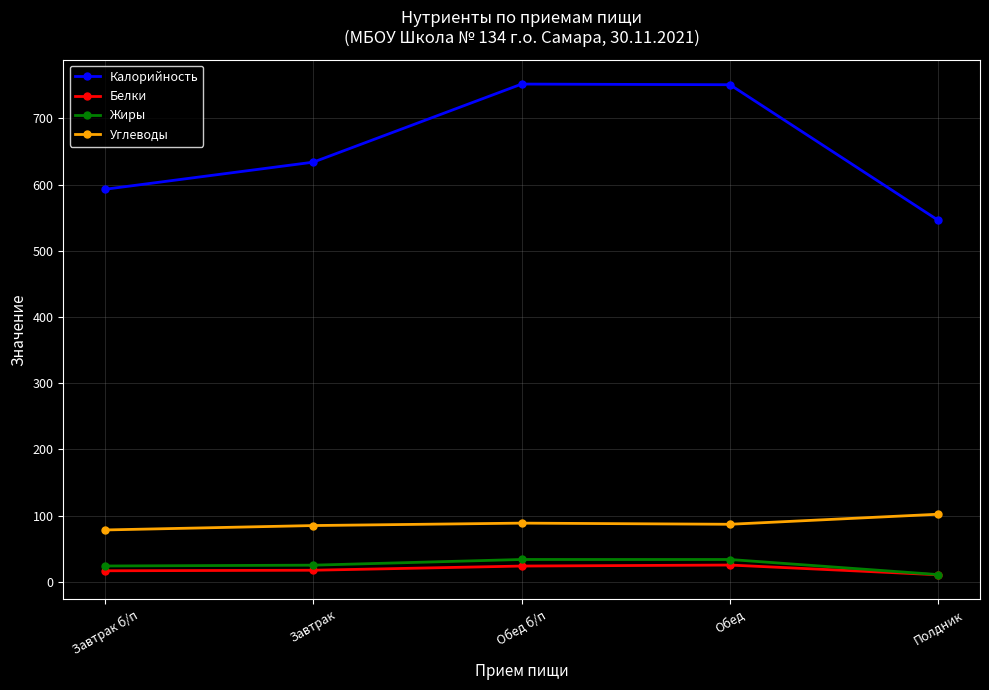

How many interior local valleys does the Углеводы series have?

1